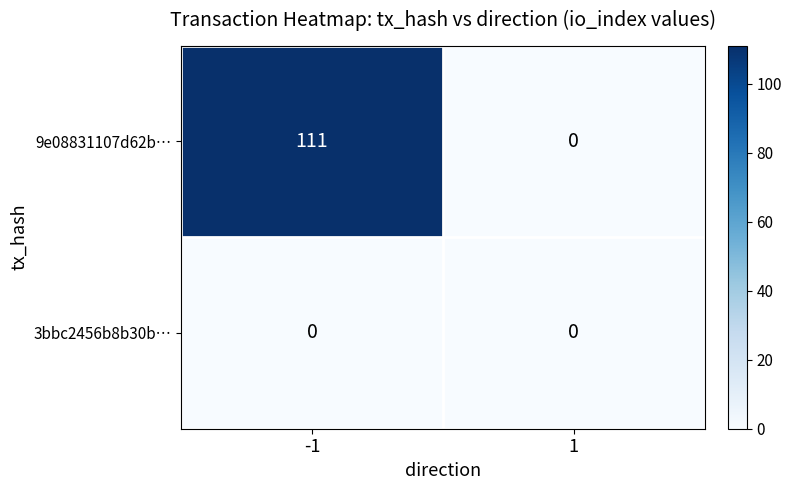

Between -1 and 1, which series saw the biggest shift?

9e08831107d62b…